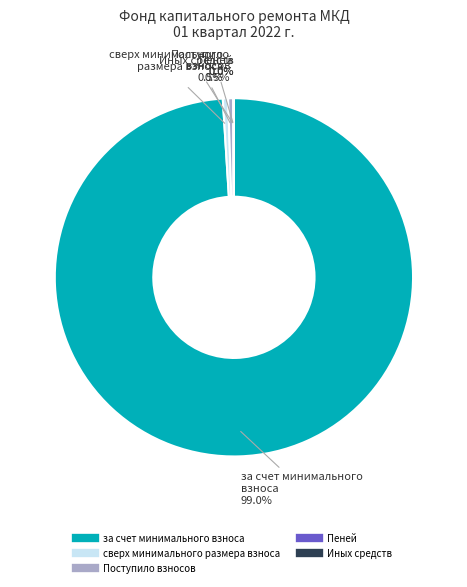

The за счет минимального взноса slice represents 89% of the pie. True or false?

False